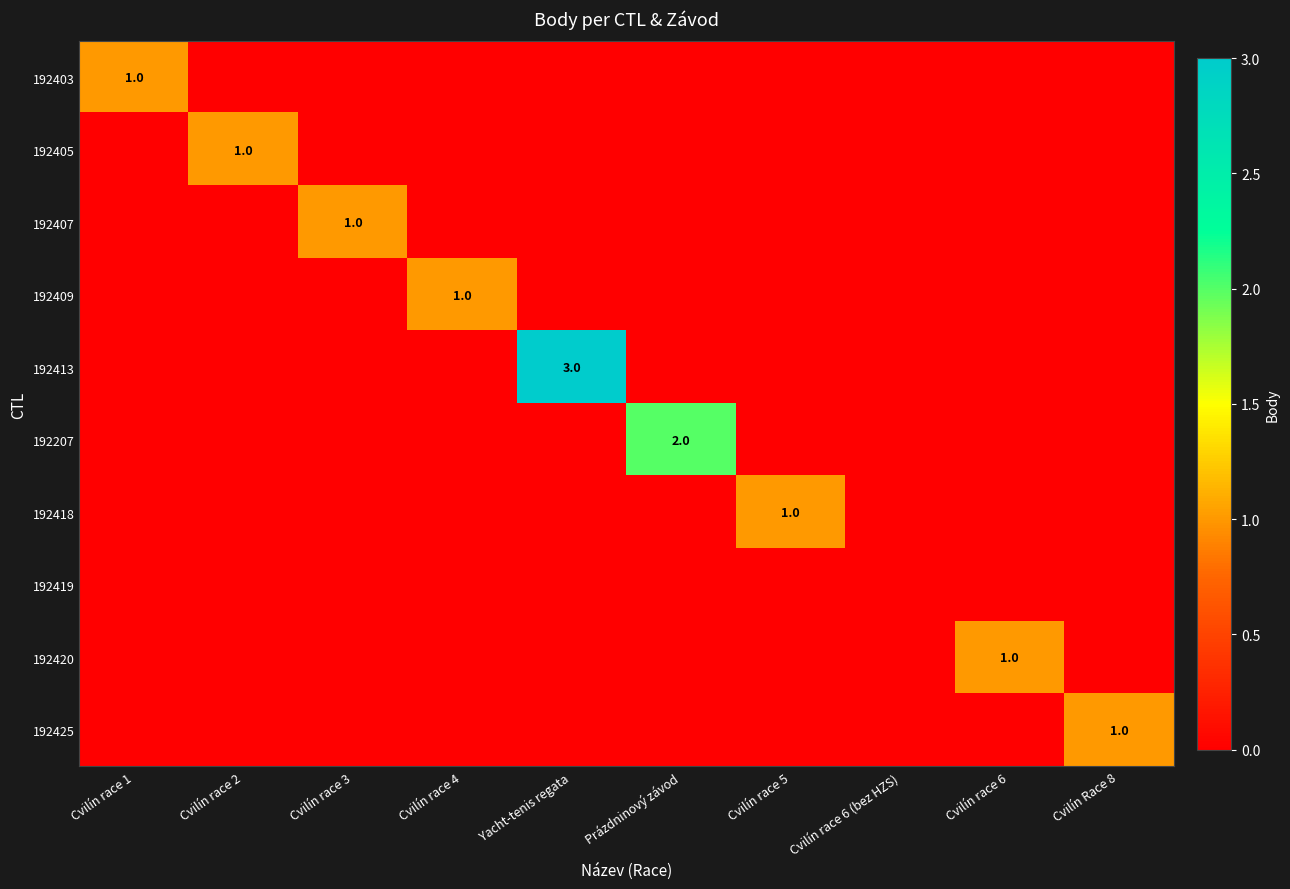

What is the difference between the maximum and minimum values in the 192407 series?

1